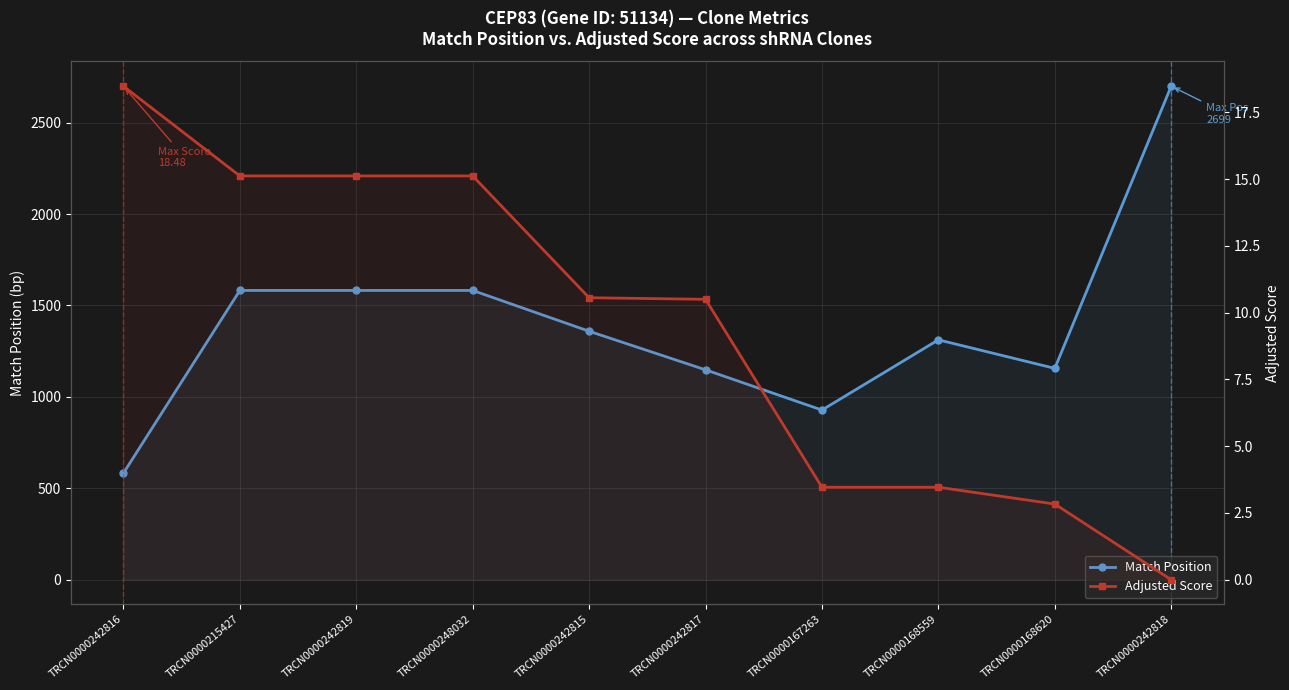

True or false: Match Position has more than 0 points higher than both neighbors.

True